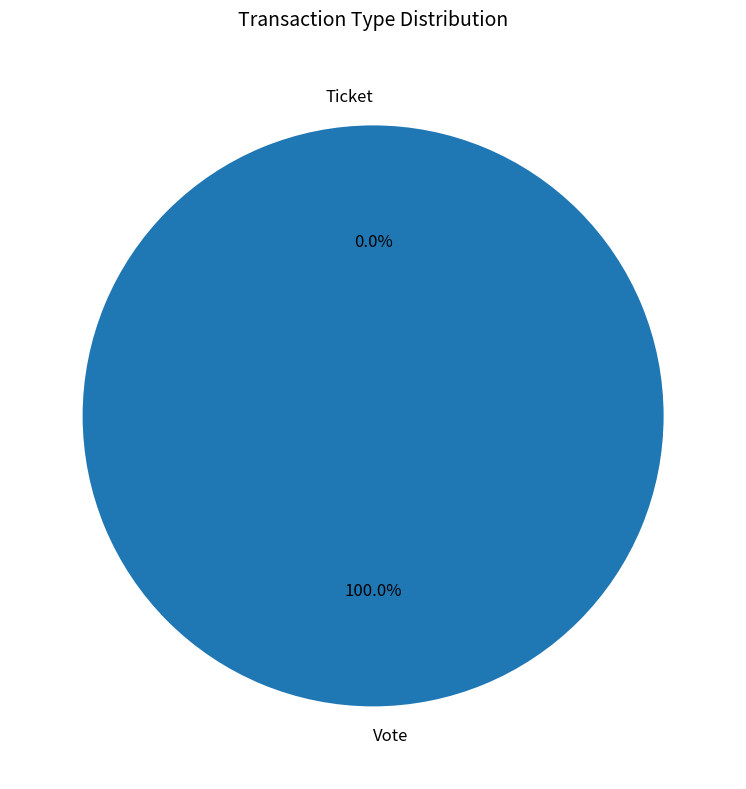

Is Vote the majority of the pie?

Yes